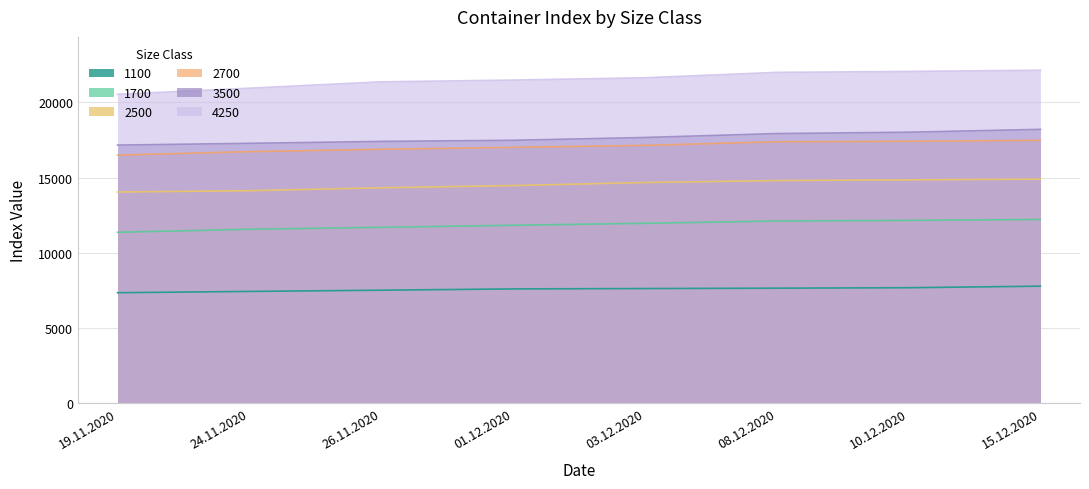

What is the average value of the 2700 series?

17061